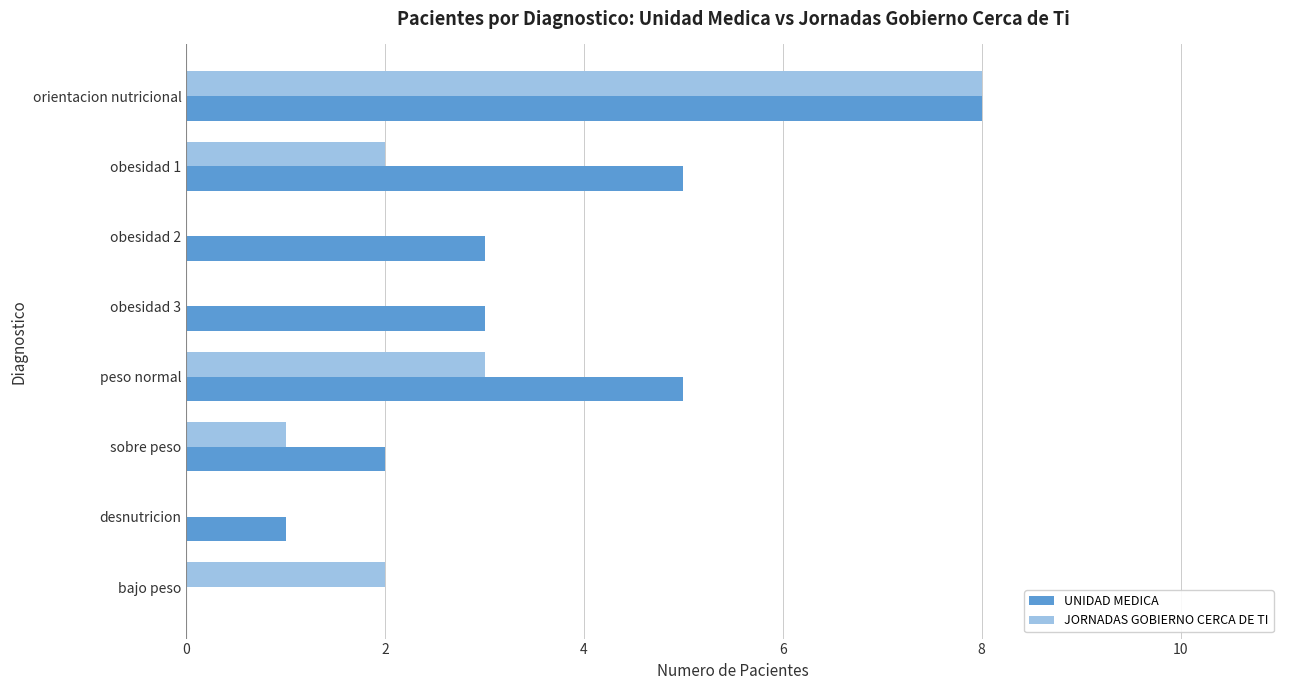

Between peso normal and sobre peso, which series saw the biggest shift?

UNIDAD MEDICA